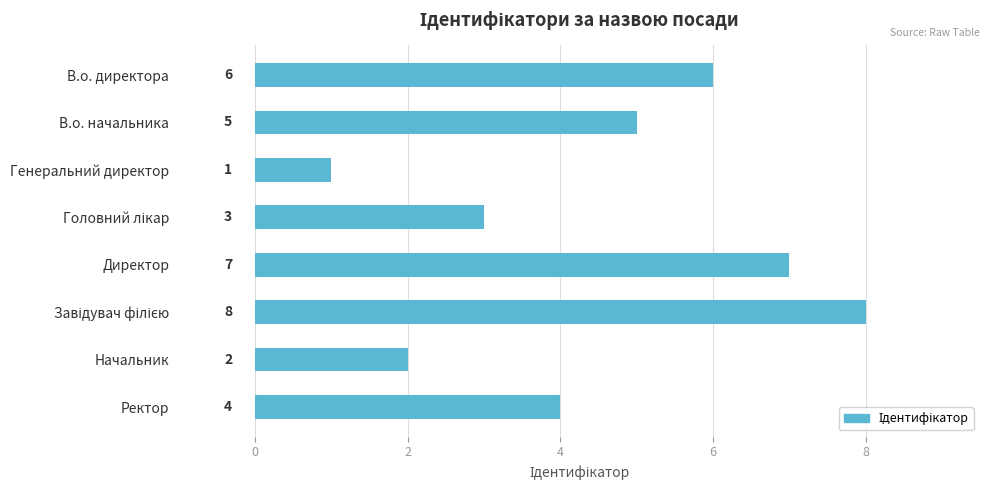

Does the chart contain stacked bars?

No